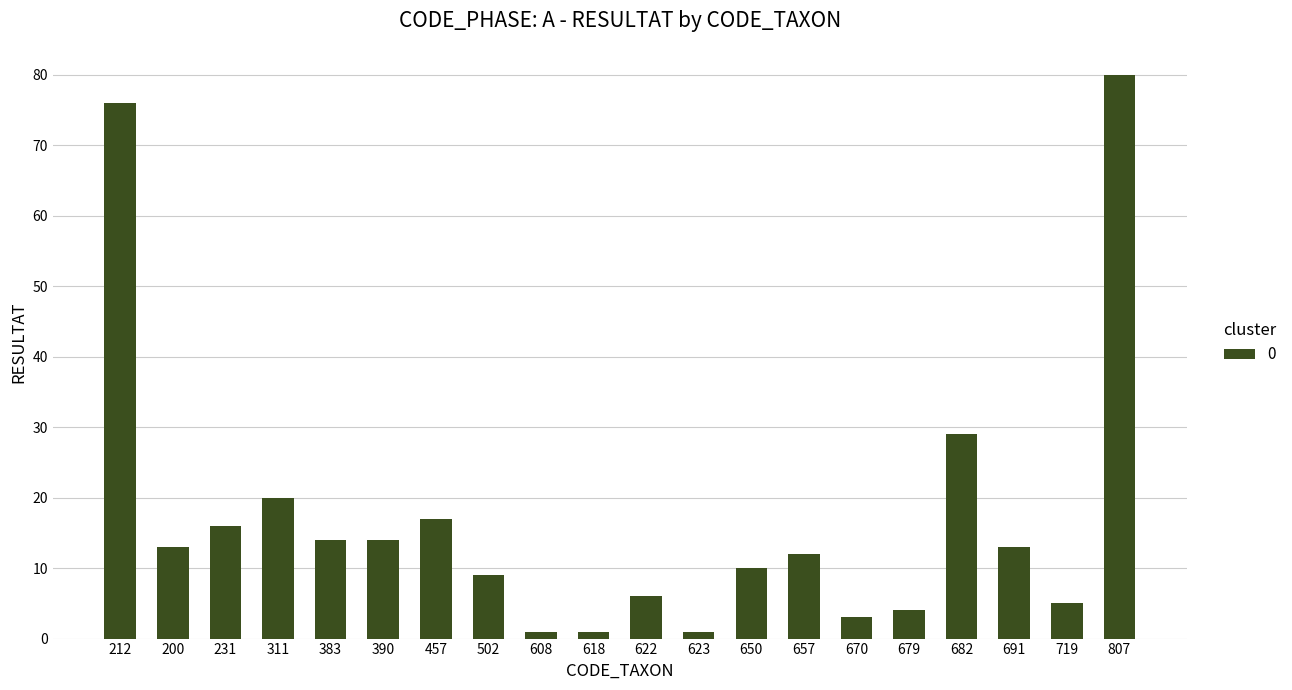

Which has a higher value, 618 or 502?

502